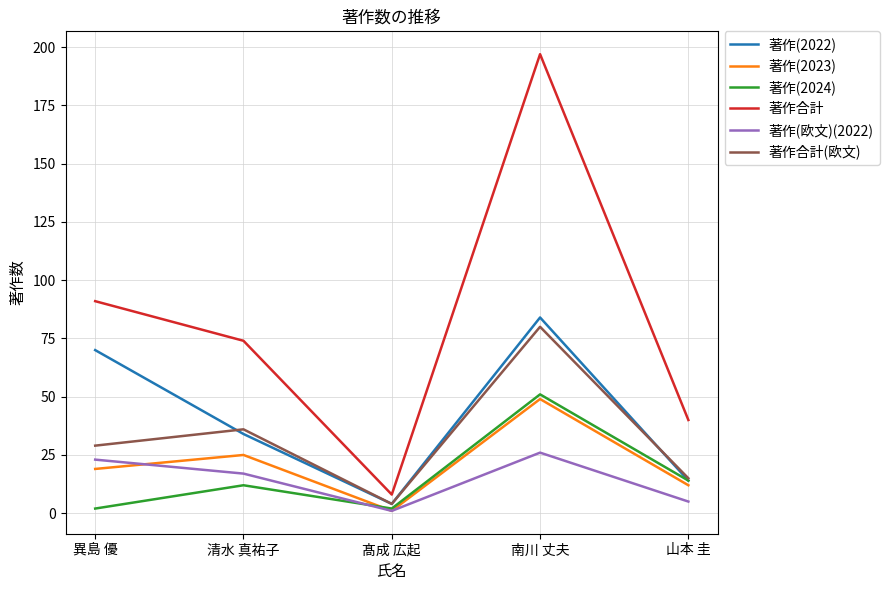

True or false: 著作合計 and 著作(2023) intersect in this chart.

False